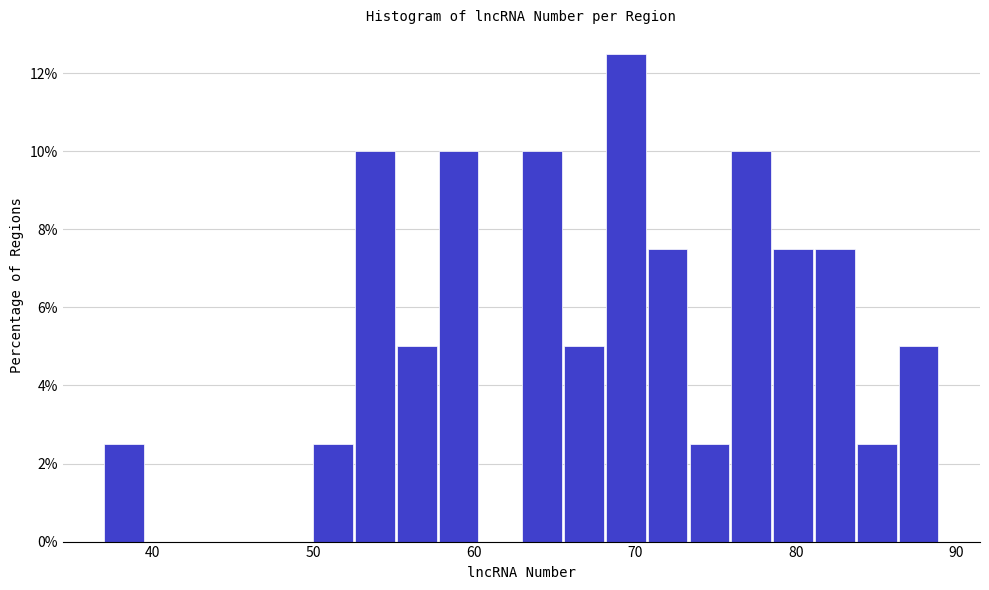

Around what value on the x-axis is the tallest bar? Give the approximate position of its centre, as read against the axis.

69